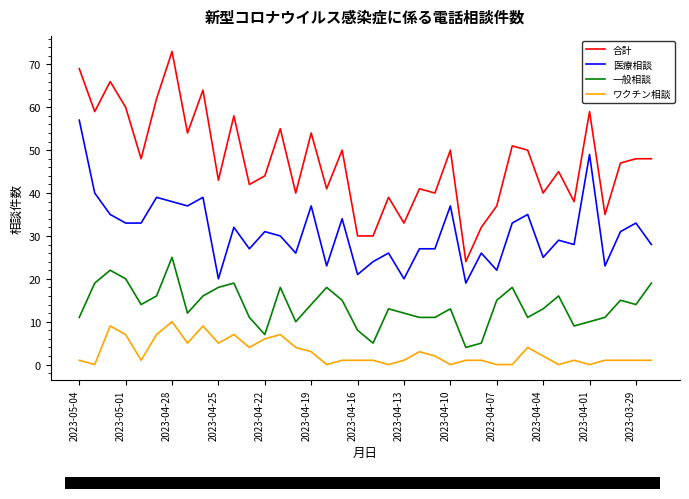

Which series has the largest range (max minus min)?

合計